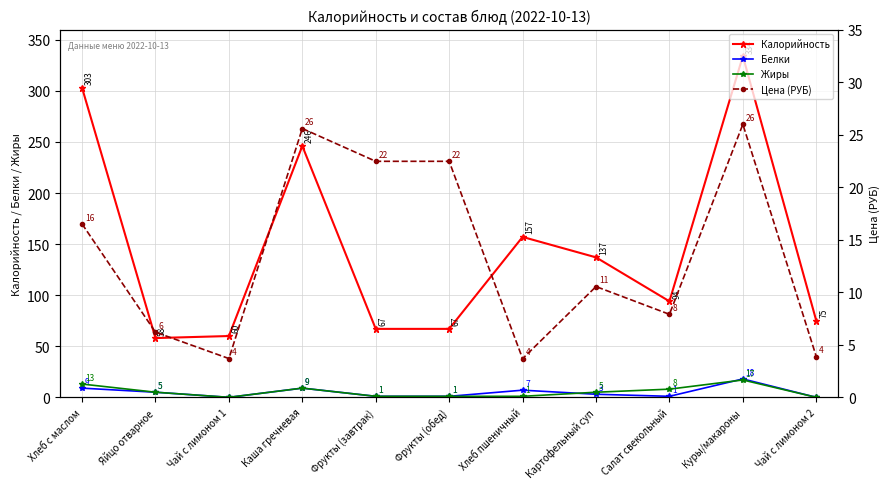

True or false: Цена (РУБ) and Калорийность intersect in this chart.

False